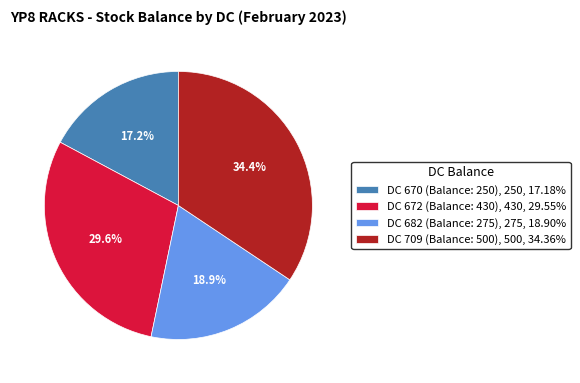

What percentage is NOT represented by DC 709 (Balance: 500)?

65.6%